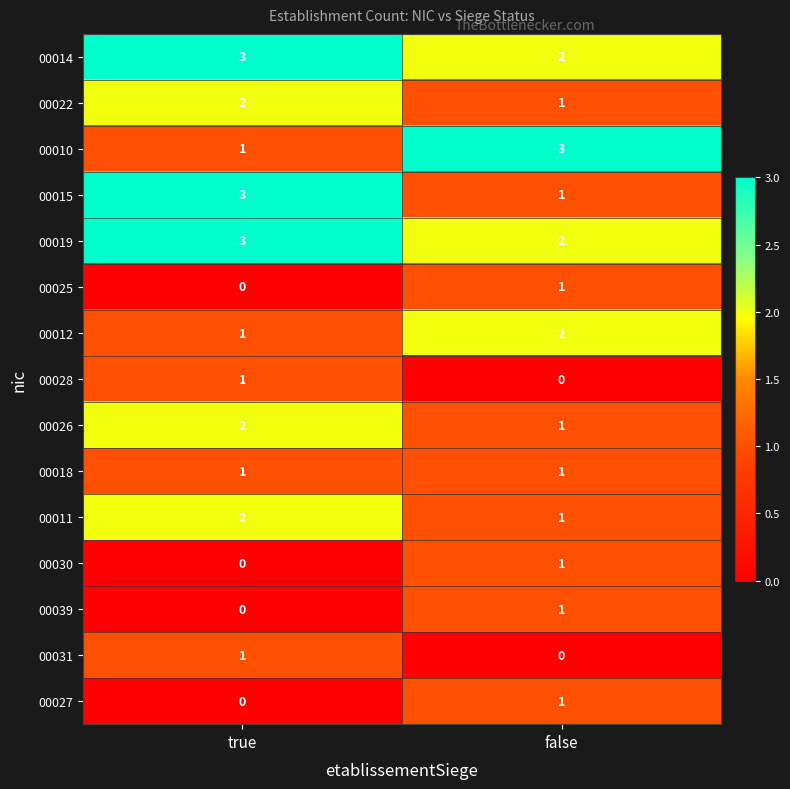

At which category is the sum across all series the highest?

true